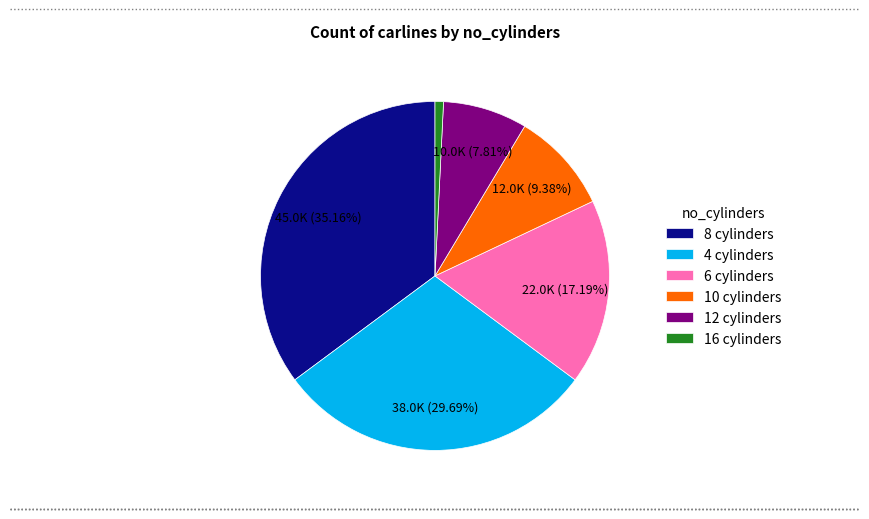

How many segments does this pie chart have?

6